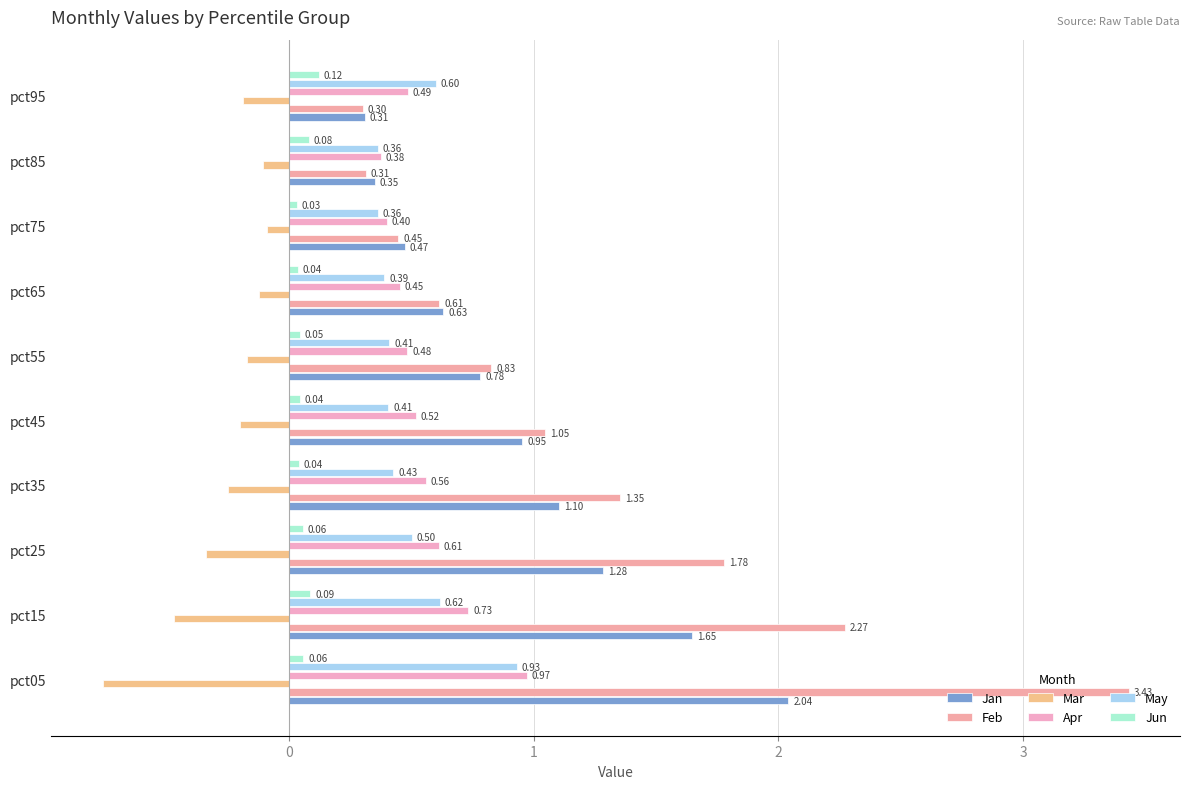

Count the number of data series in this chart.

6